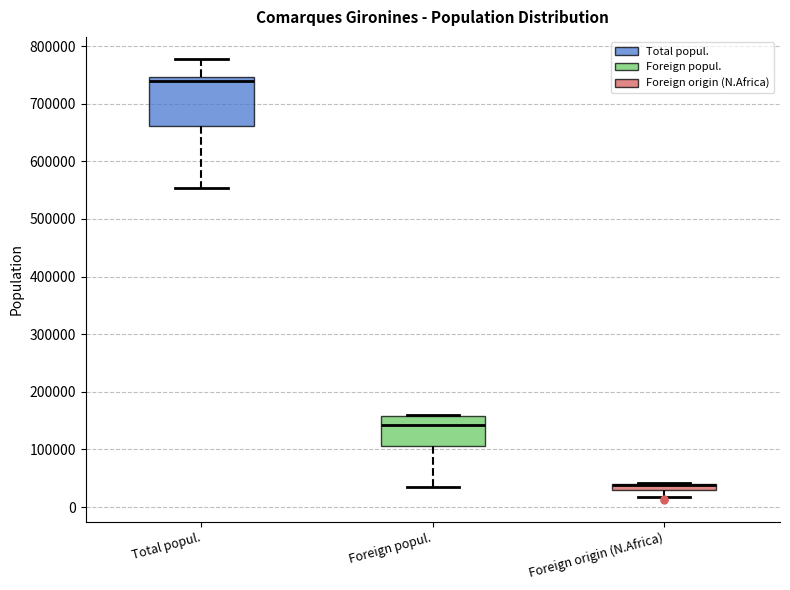

Comparing the boxes themselves (not the whiskers), which one is the tallest?

Total popul.